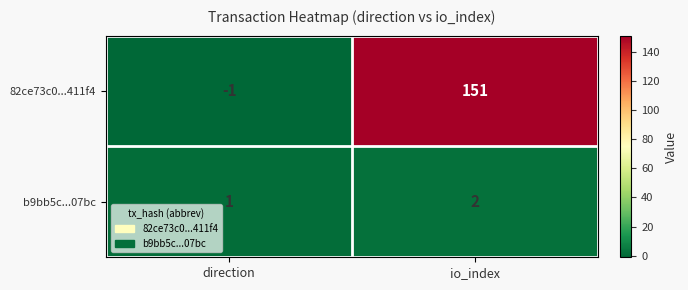

At which category does the chart reach its peak across all series?

io_index